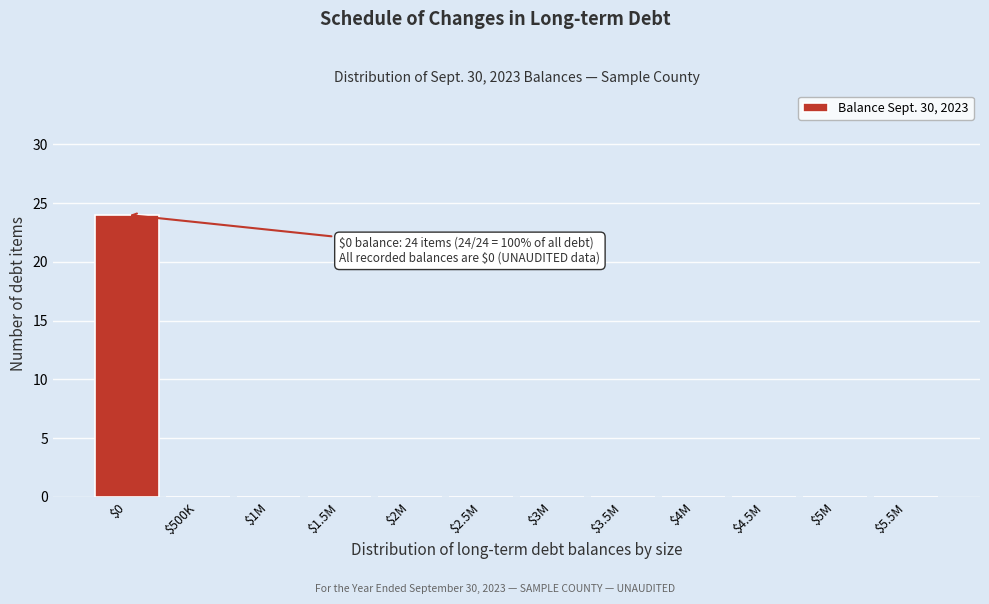

What is the maximum value shown in the chart?

24